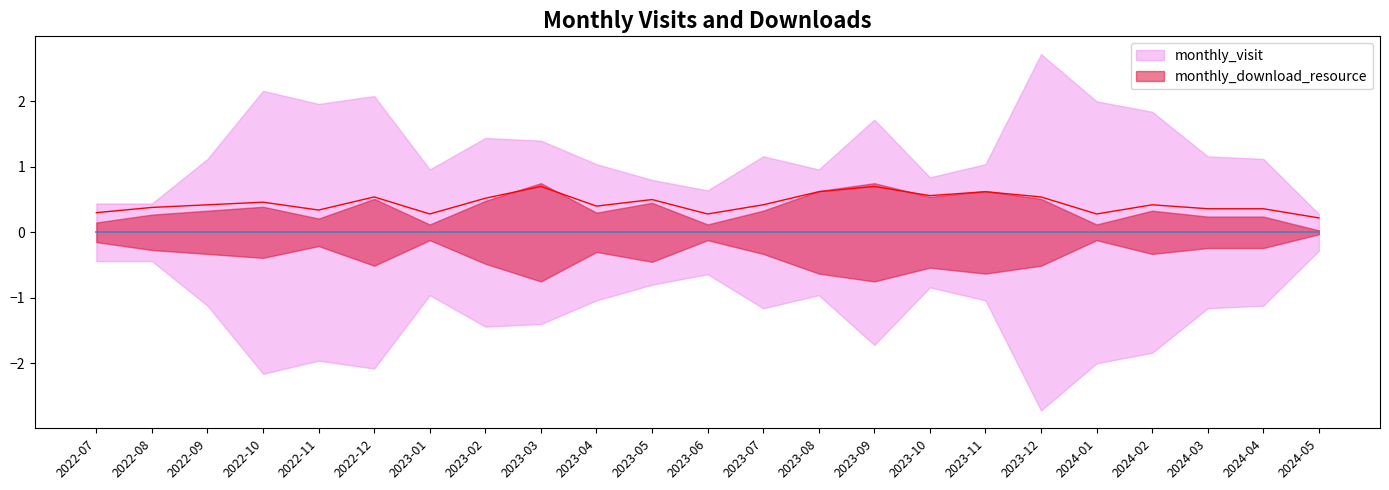

True or false: the data shows 0.3 at 2023-09.

False